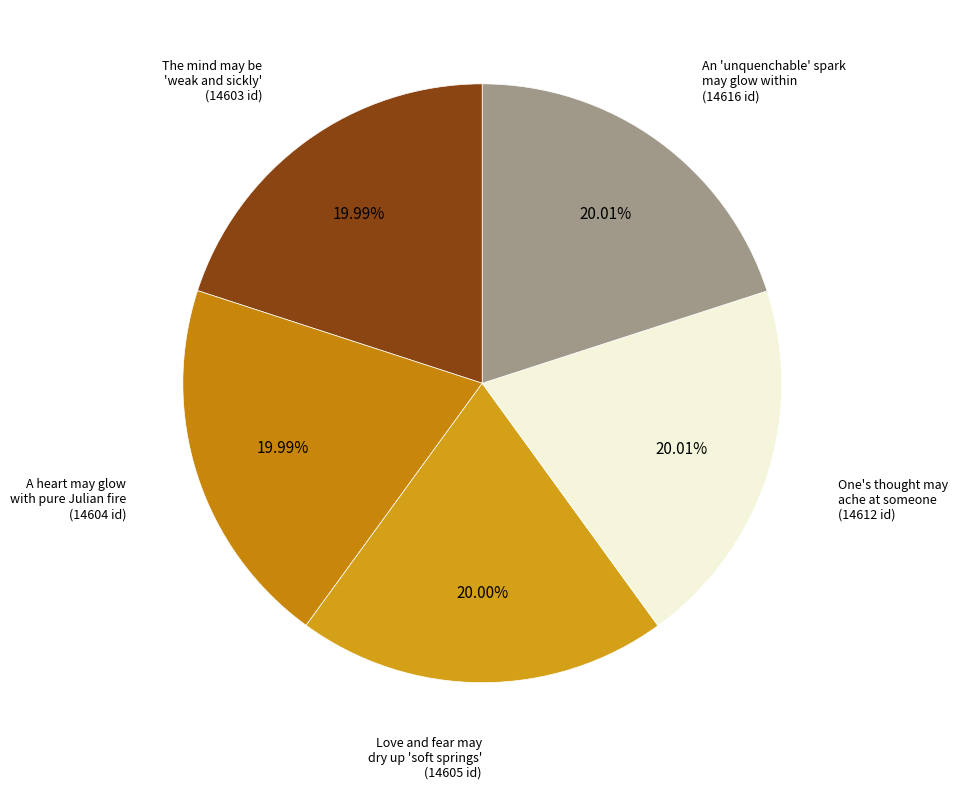

How many slices are in this pie chart?

5